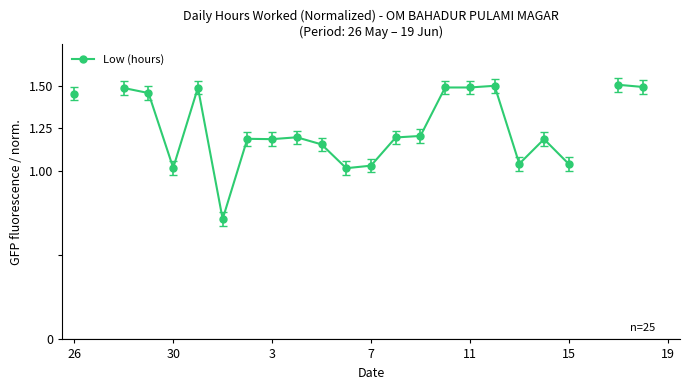

Count the number of data series in this chart.

1